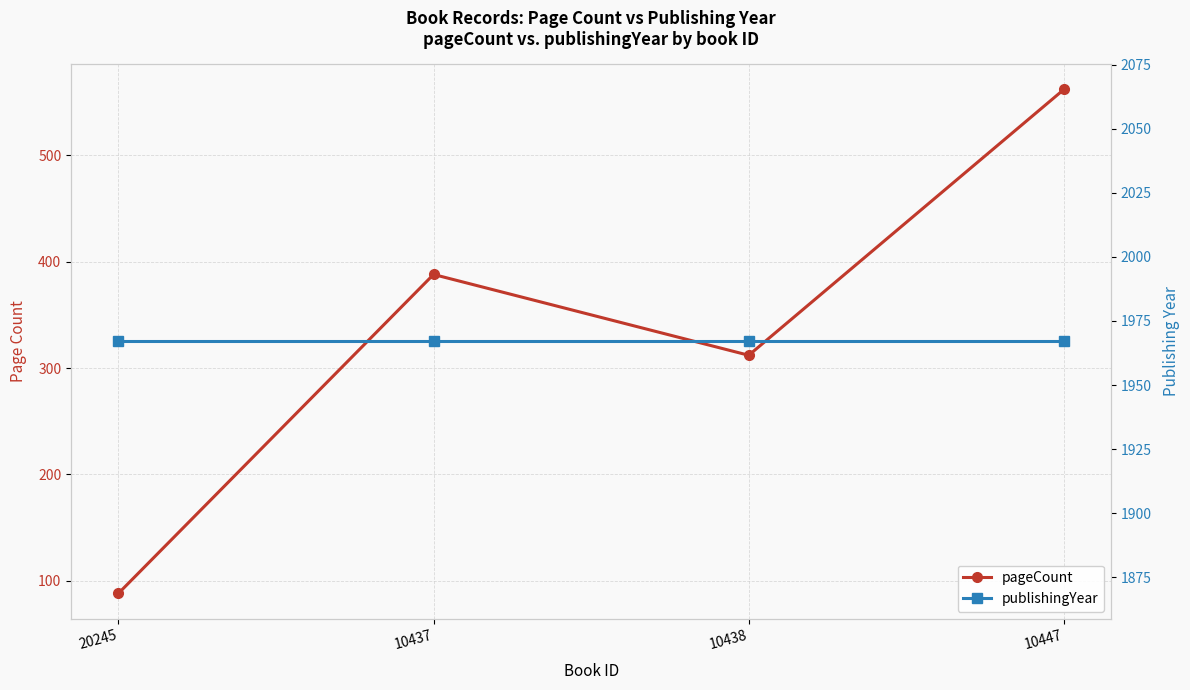

At how many categories does at least one series exceed 1049?

4